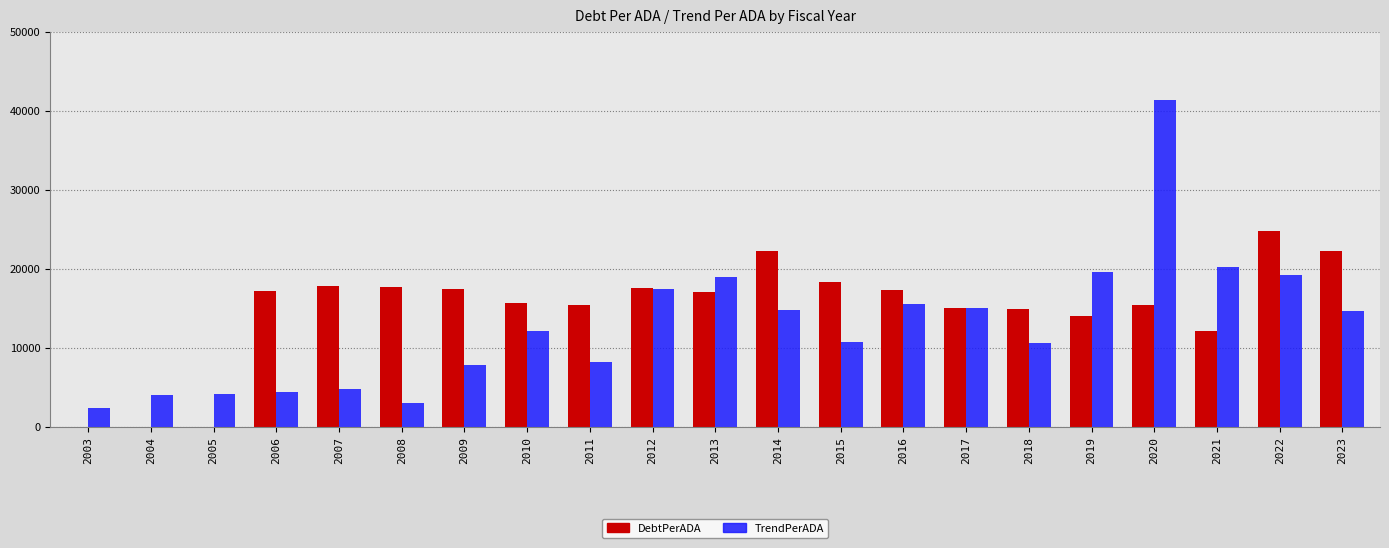

What is the total value across all series at 2021?

32351.4